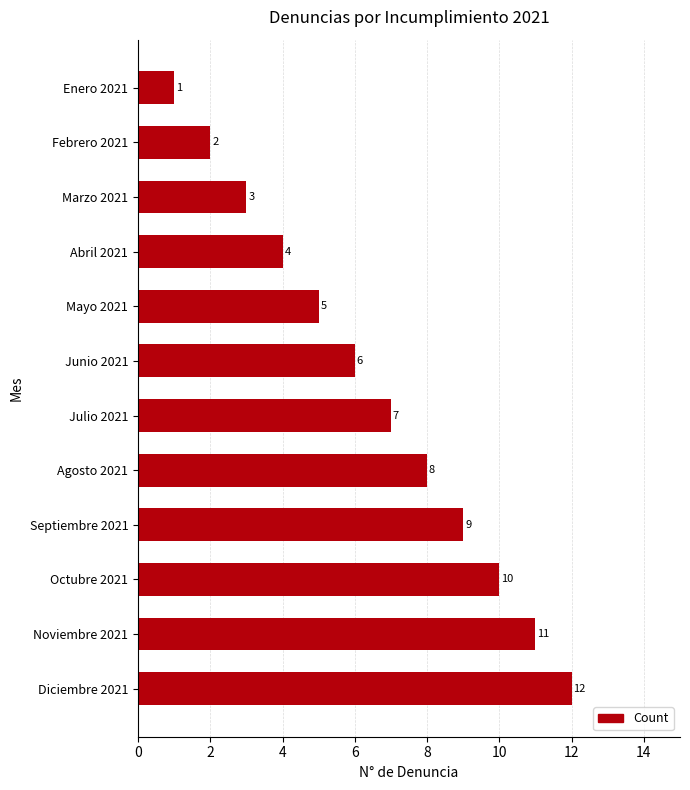

What is the change in value from Marzo 2021 to Septiembre 2021?

+6